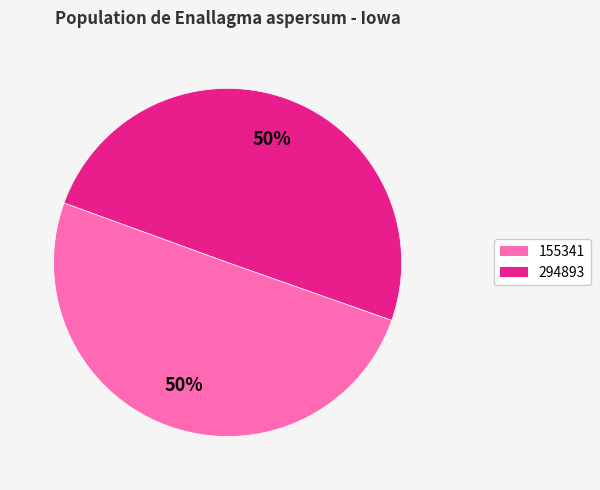

To the nearest percent, what portion does 294893 represent?

50%